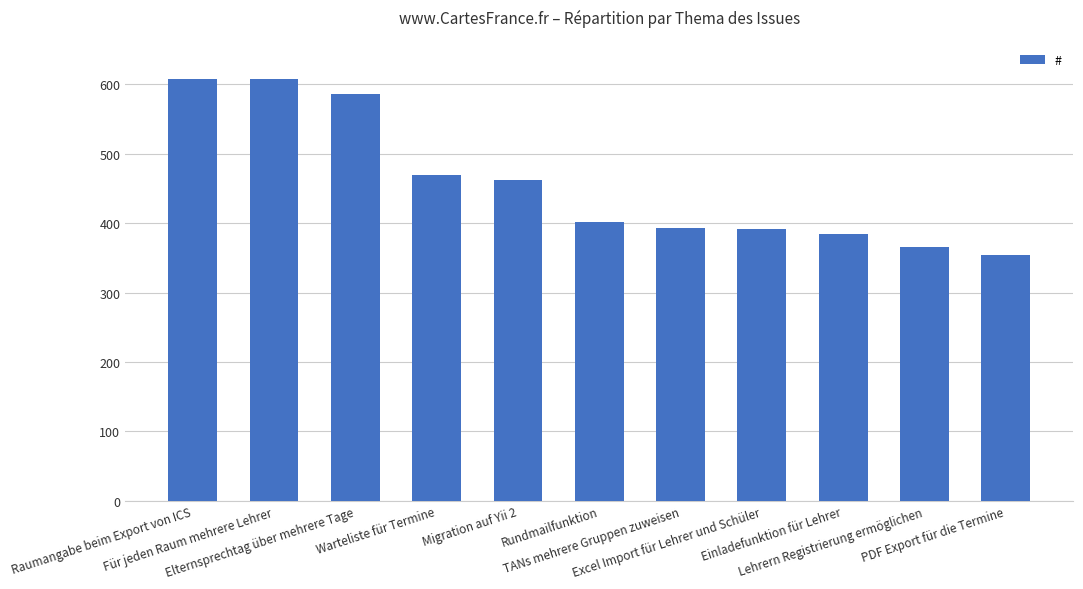

What is the maximum value shown in the chart?

608